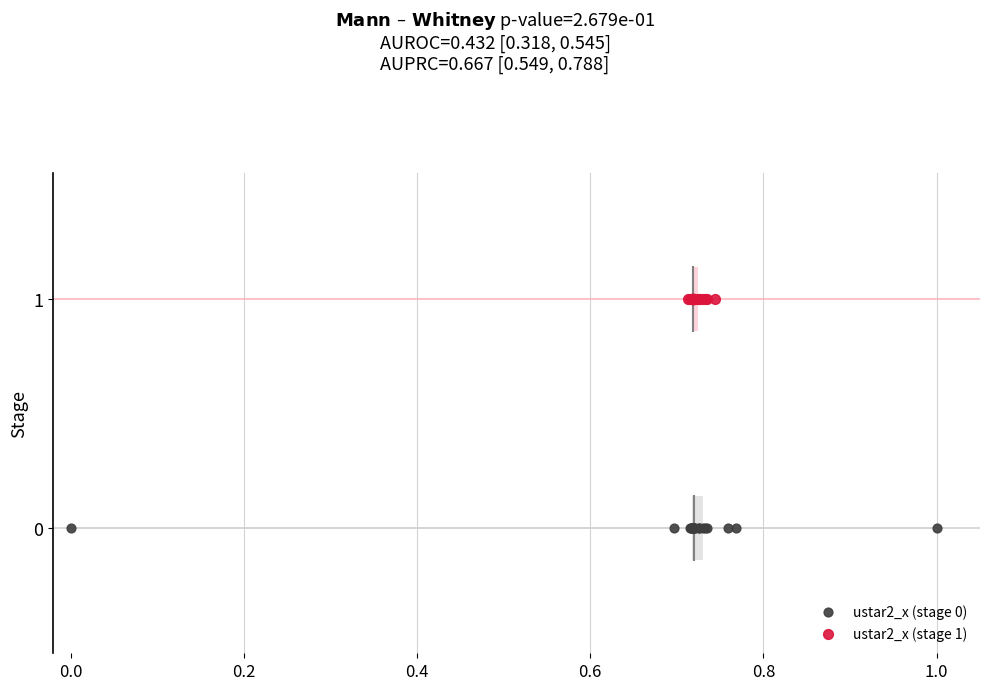

Which series contains the lowest Y value?

ustar2_x (stage 0)